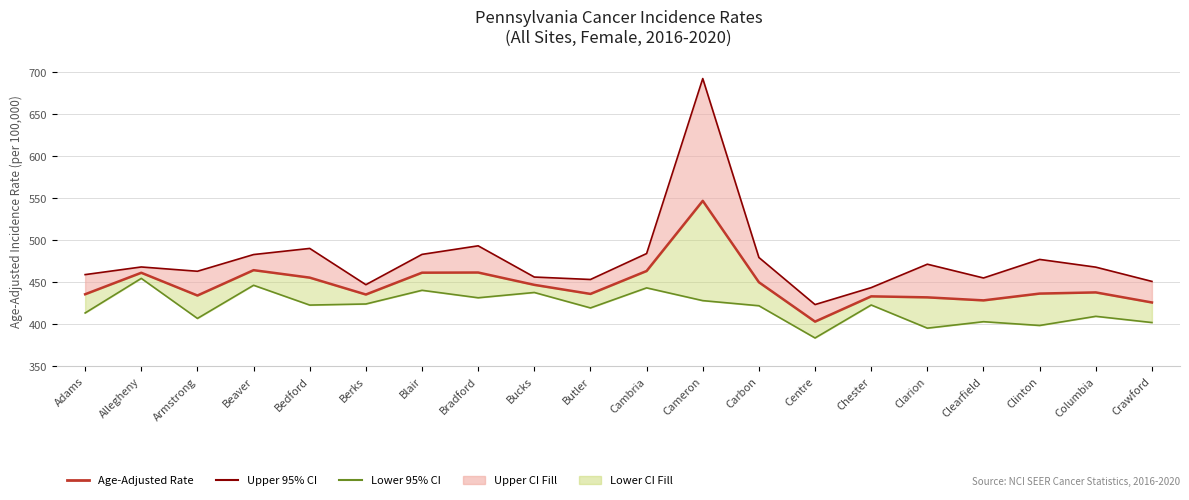

What is the average value of the Lower 95% CI series?

420.3